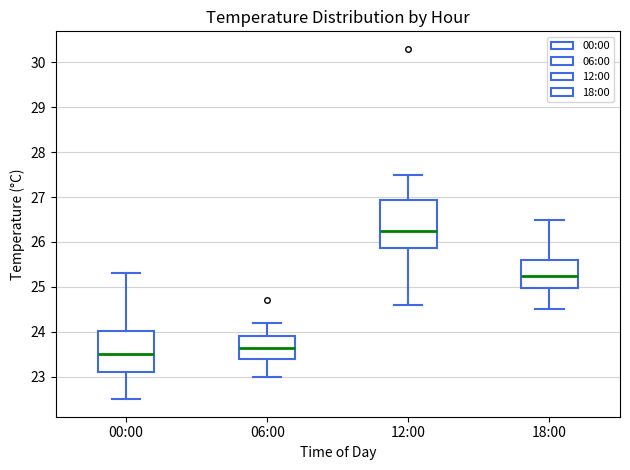

Reading left to right, transcribe this box plot: for each box, give where its median line is, the range the box spans, and where its two whiskers end, as read against the y-axis. The values are not printed on the chart, so give them approximately, as read against the axis.

00:00: median 23.5, box 23.1 to 24.0, whiskers 22.5 to 25.3
06:00: median 23.7, box 23.4 to 23.9, whiskers 23.0 to 24.2
12:00: median 26.3, box 25.9 to 26.9, whiskers 24.6 to 27.5
18:00: median 25.3, box 25.0 to 25.6, whiskers 24.5 to 26.5